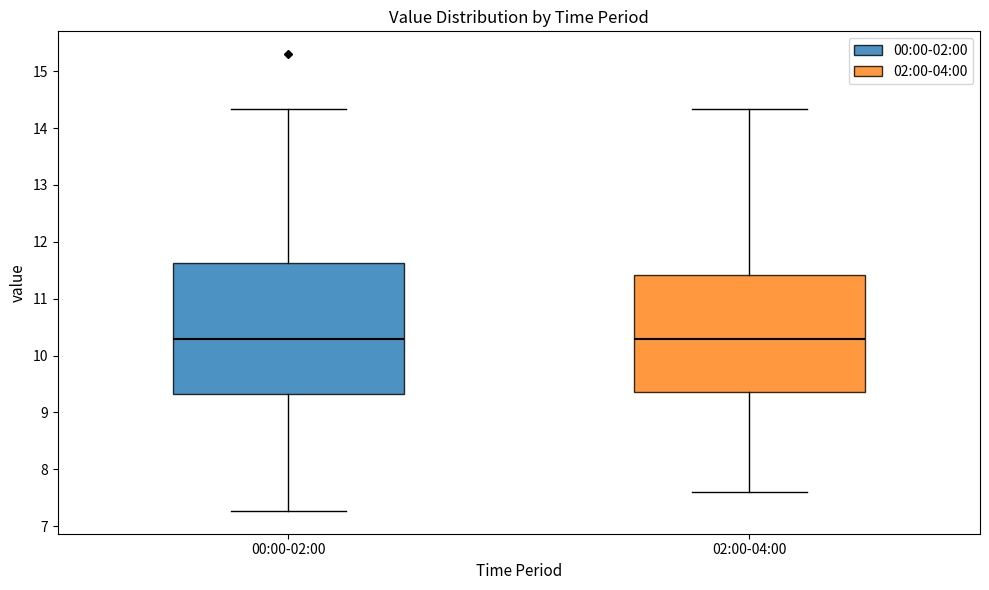

Where is the upper edge of the box for 02:00-04:00 on the y-axis? The values are not printed on the chart, so give them approximately, as read against the axis.

11.4